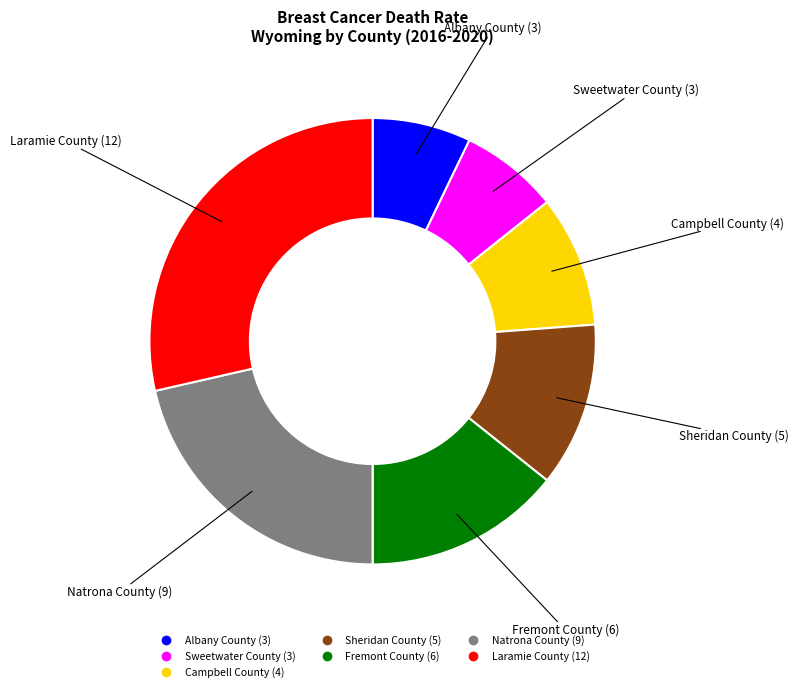

Which slice is the largest?

Laramie County